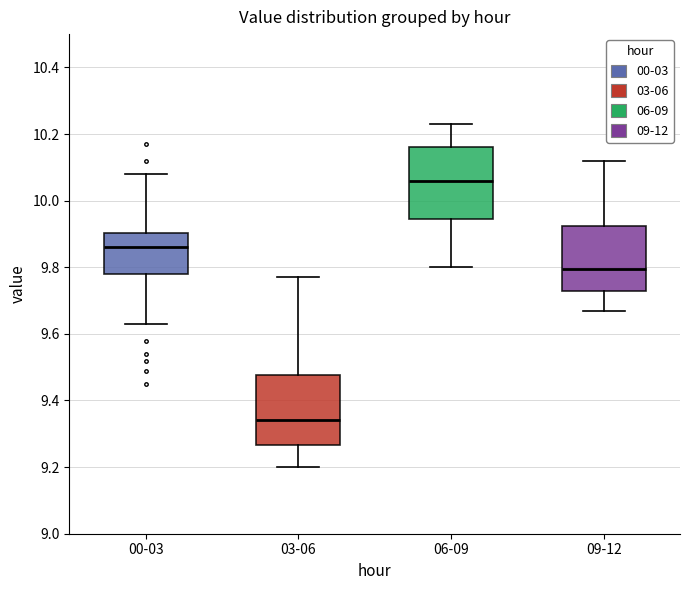

Where is the lower edge of the box for 06-09 on the y-axis? The values are not printed on the chart, so give them approximately, as read against the axis.

9.94